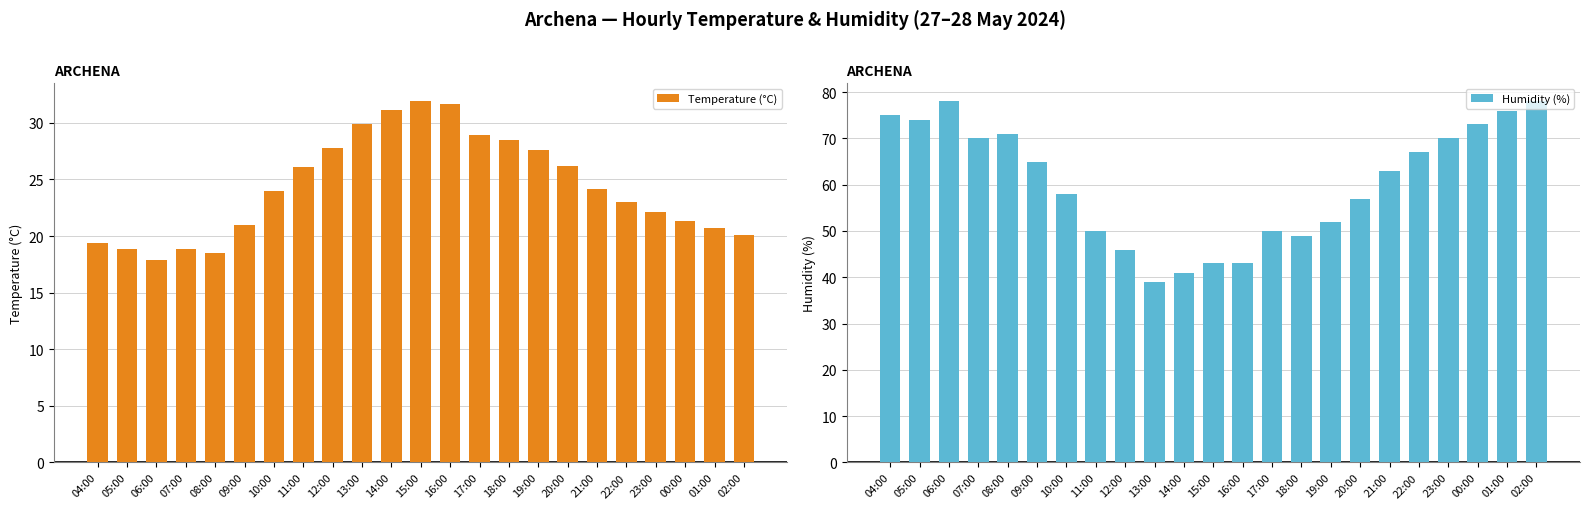

Which series has the largest range (max minus min)?

Humidity (%)